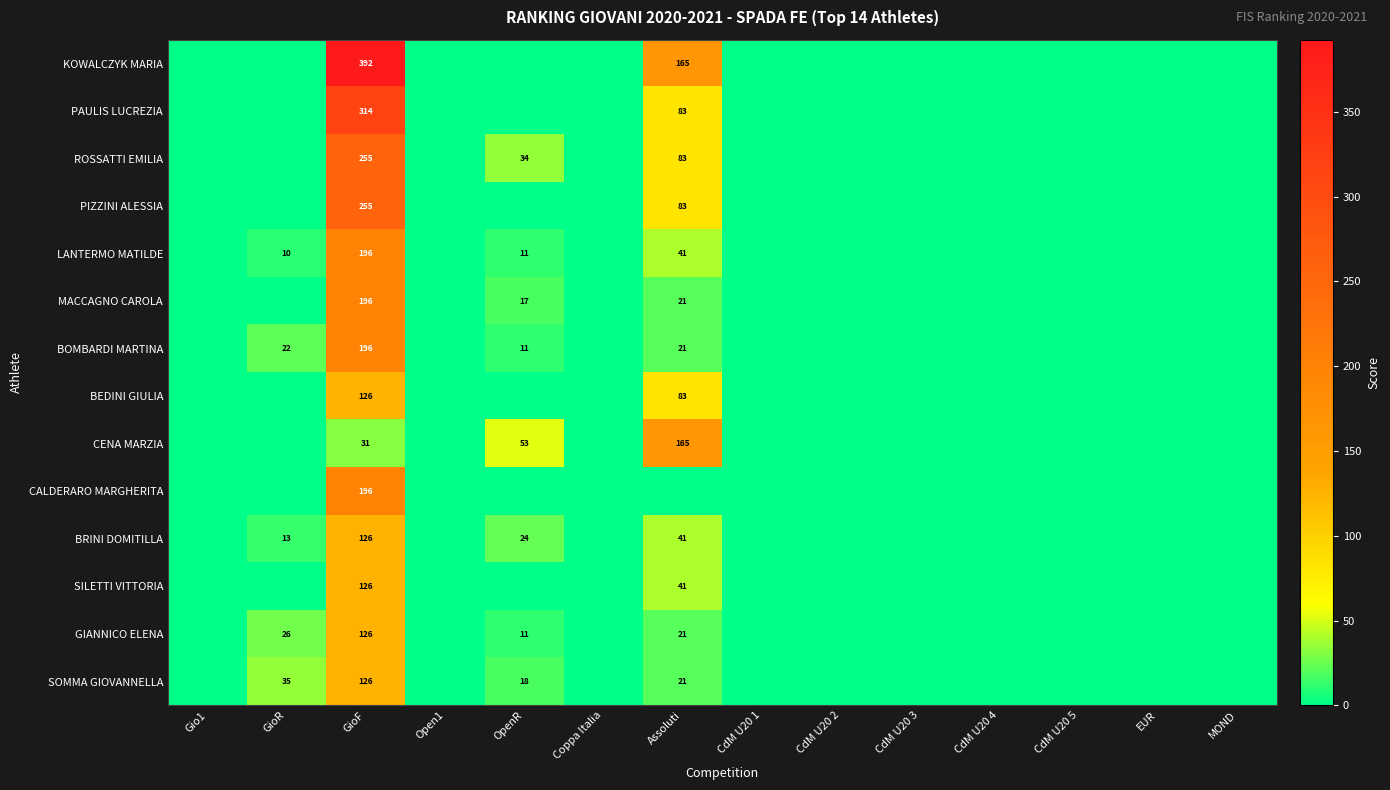

True or false: LANTERMO MATILDE has a value of 196 at GioF.

True